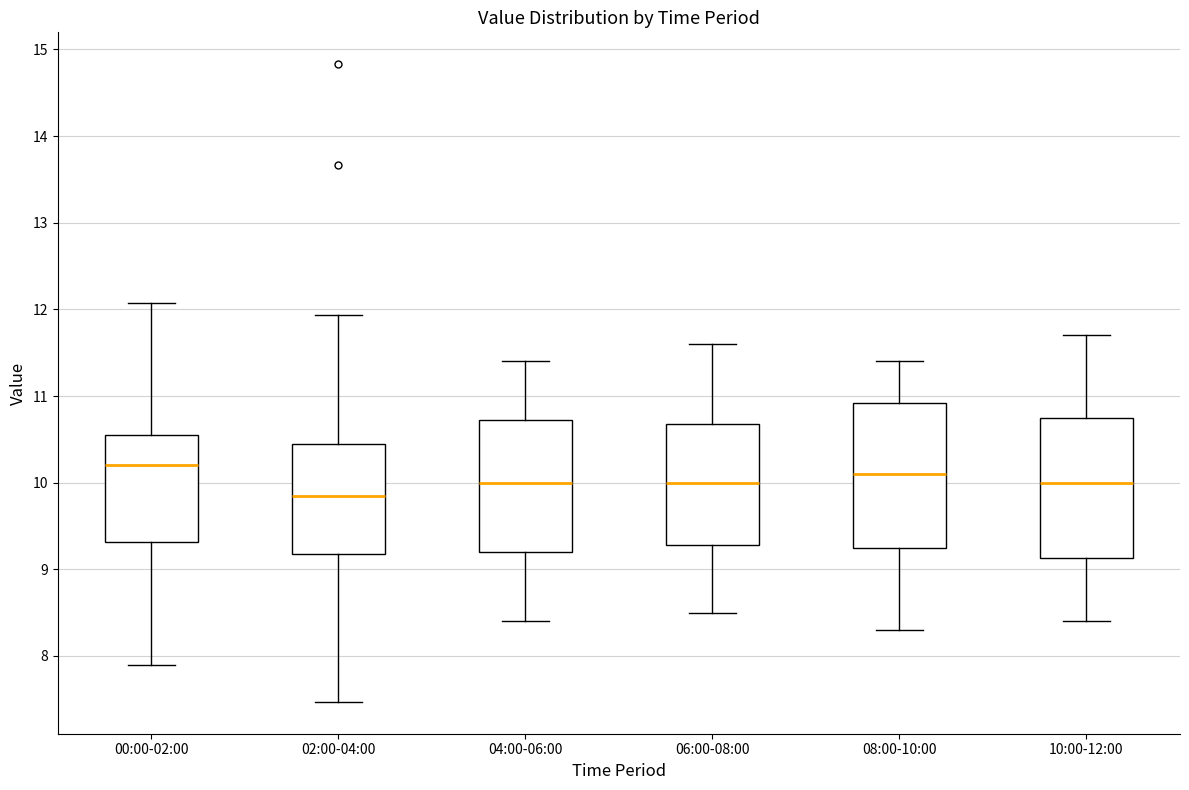

Reading left to right, read every box against the y-axis: the position of its median line, the range the box covers, and the ends of its whiskers. The values are not printed on the chart, so give them approximately, as read against the axis.

00:00-02:00: median 10.2, box 9.3 to 10.6, whiskers 7.9 to 12.1
02:00-04:00: median 9.9, box 9.2 to 10.5, whiskers 7.5 to 11.9
04:00-06:00: median 10.0, box 9.2 to 10.7, whiskers 8.4 to 11.4
06:00-08:00: median 10.0, box 9.3 to 10.7, whiskers 8.5 to 11.6
08:00-10:00: median 10.1, box 9.3 to 10.9, whiskers 8.3 to 11.4
10:00-12:00: median 10.0, box 9.1 to 10.8, whiskers 8.4 to 11.7